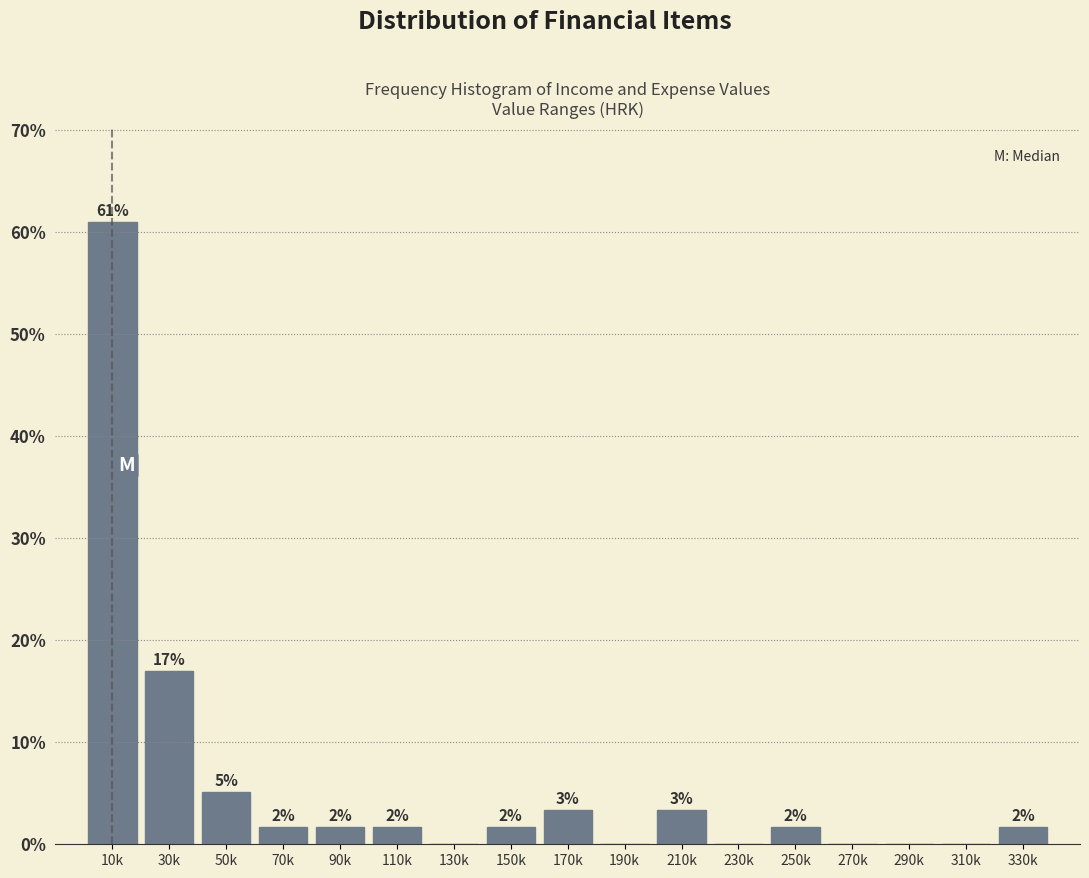

Are the bars horizontal?

No